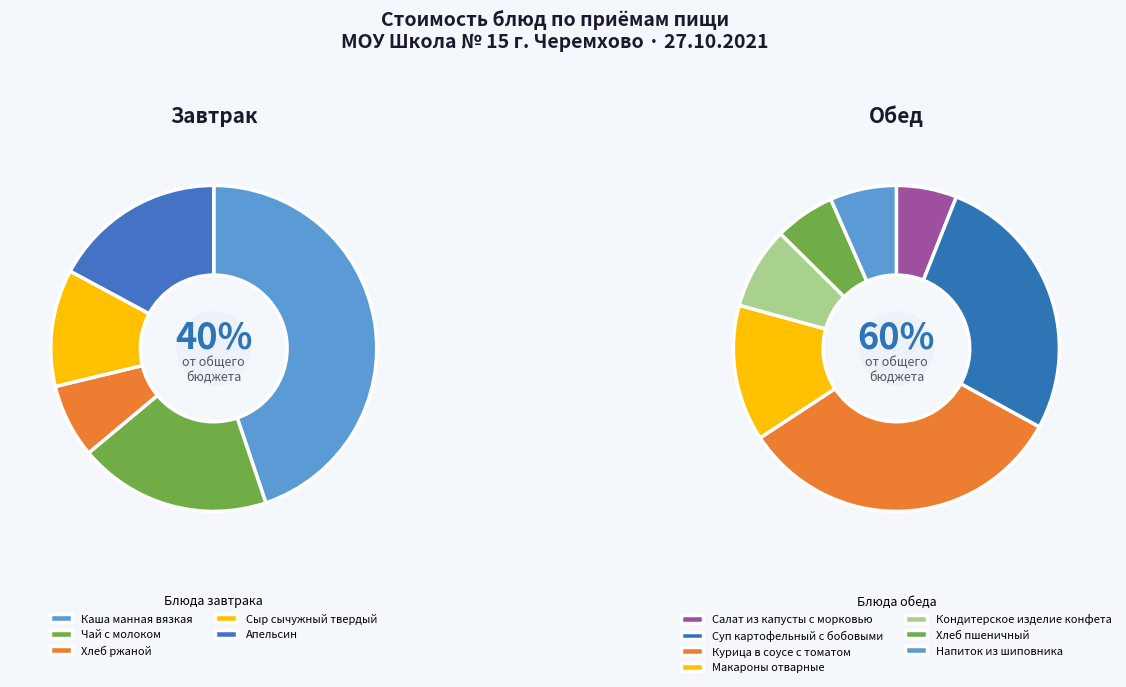

Between Напиток из шиповника and Хлеб ржаной, which is larger?

Напиток из шиповника